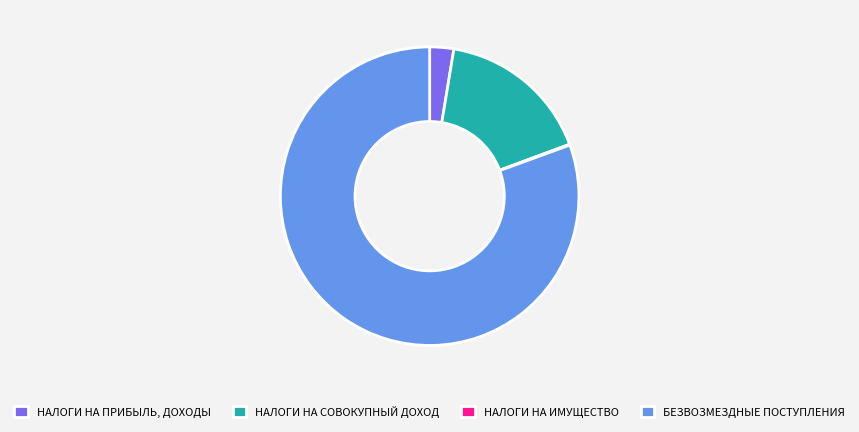

Which has a higher value, НАЛОГИ НА ПРИБЫЛЬ, ДОХОДЫ or НАЛОГИ НА СОВОКУПНЫЙ ДОХОД?

НАЛОГИ НА СОВОКУПНЫЙ ДОХОД